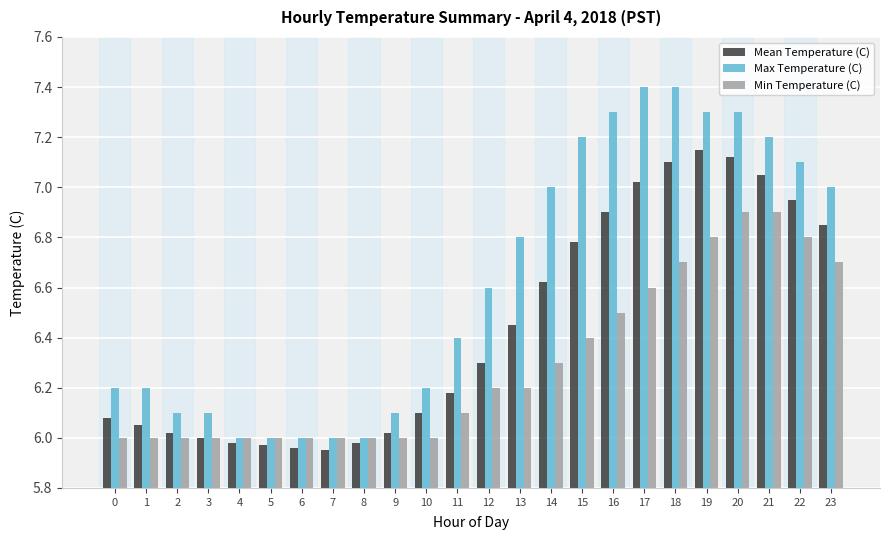

What is the total value across all series at 0?

18.3